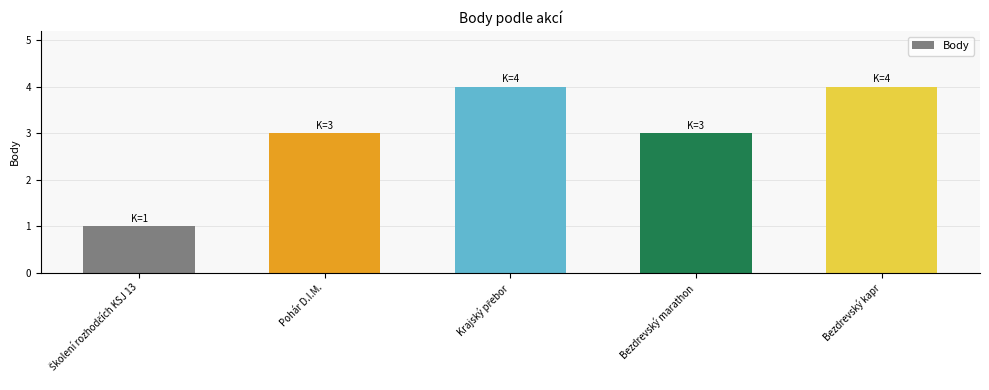

The chart shows a value of 3 at Pohár D.I.M.. True or false?

True